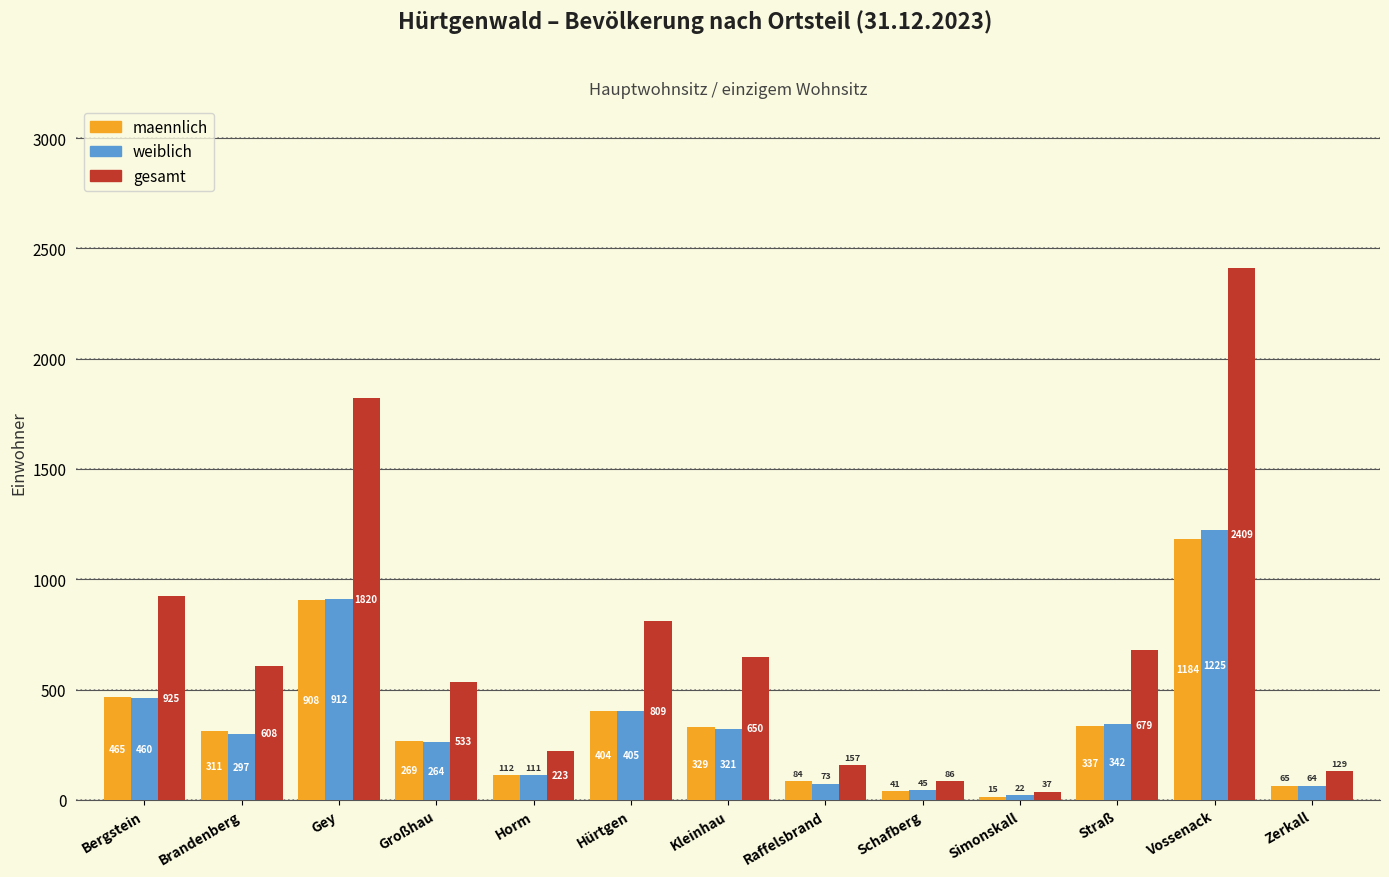

What is the sum of all maennlich values?

4524